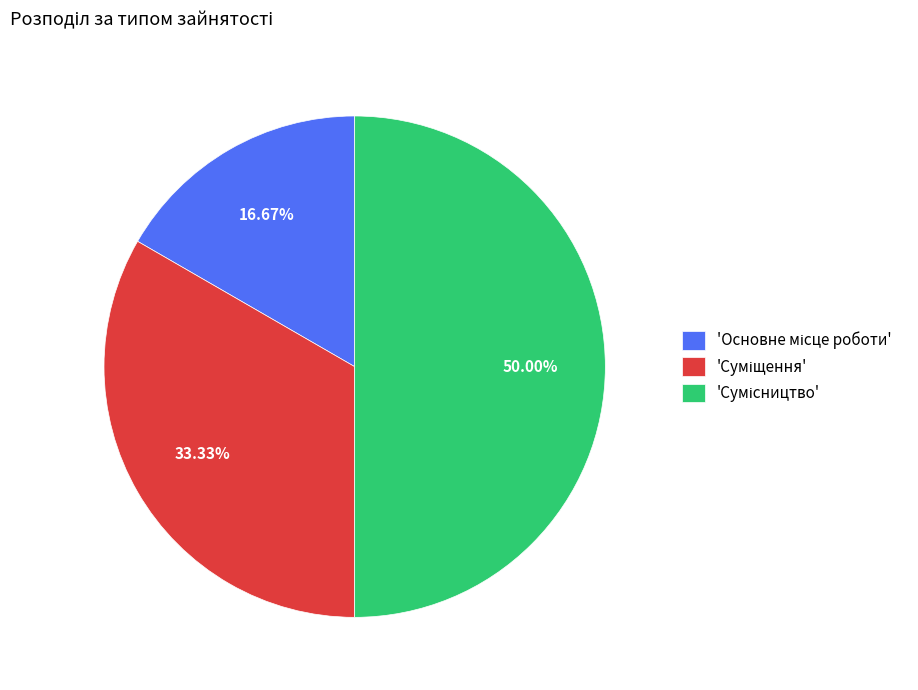

What is the largest slice in the pie chart?

Сумісництво